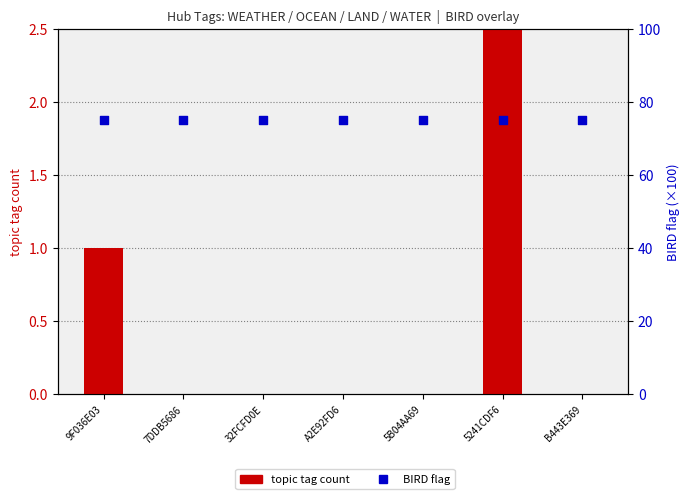

What is the total value across all series at 5241CDF6?

78